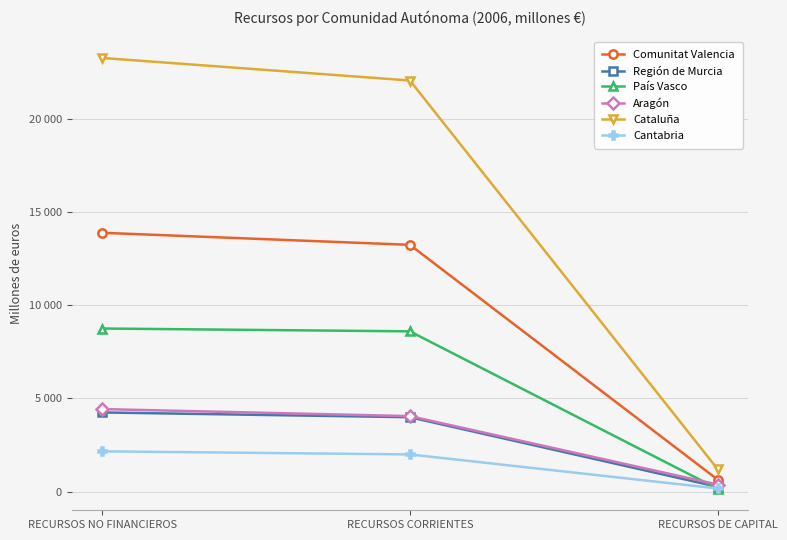

Does the chart display data point markers on the line(s)?

Yes